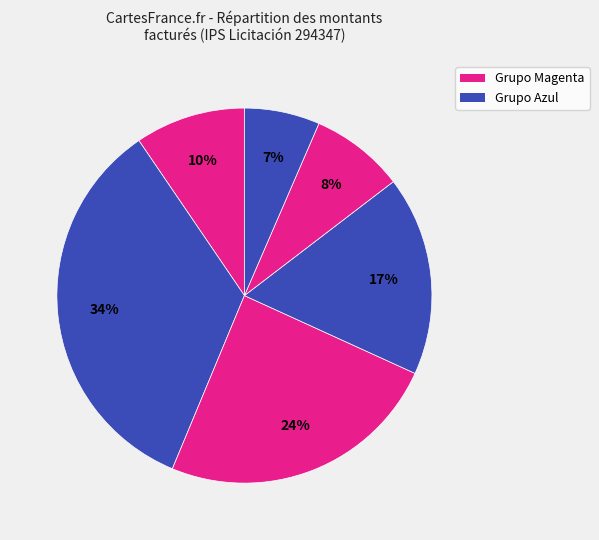

How many segments does this pie chart have?

6